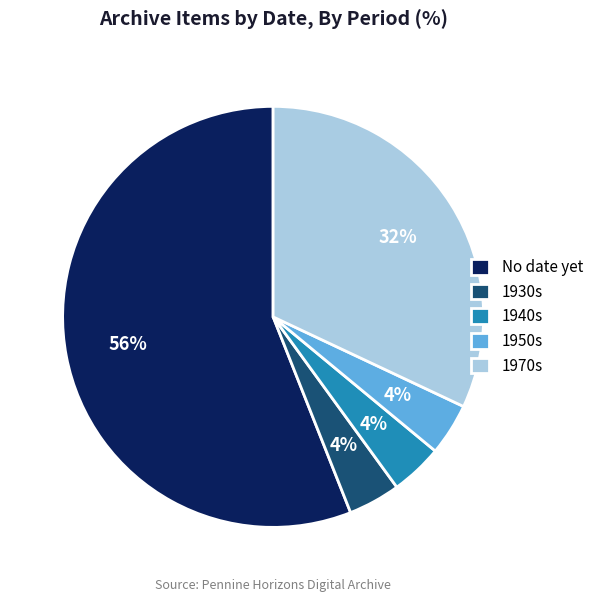

Is the sum of 1970s and 1930s greater than half?

No